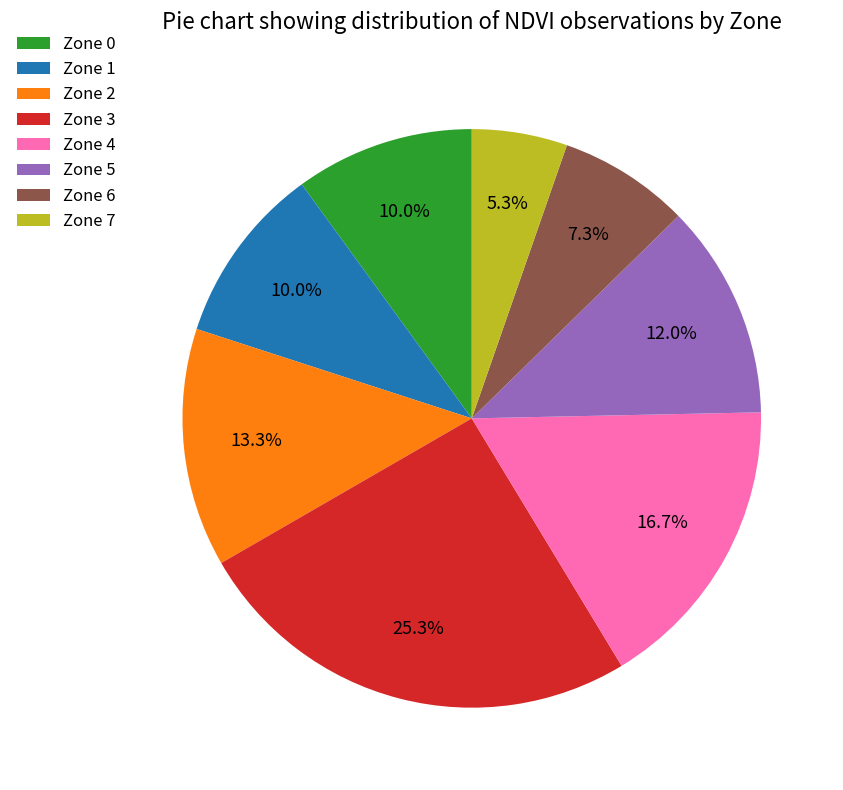

To the nearest percent, what percentage of the pie is Zone 0?

10%